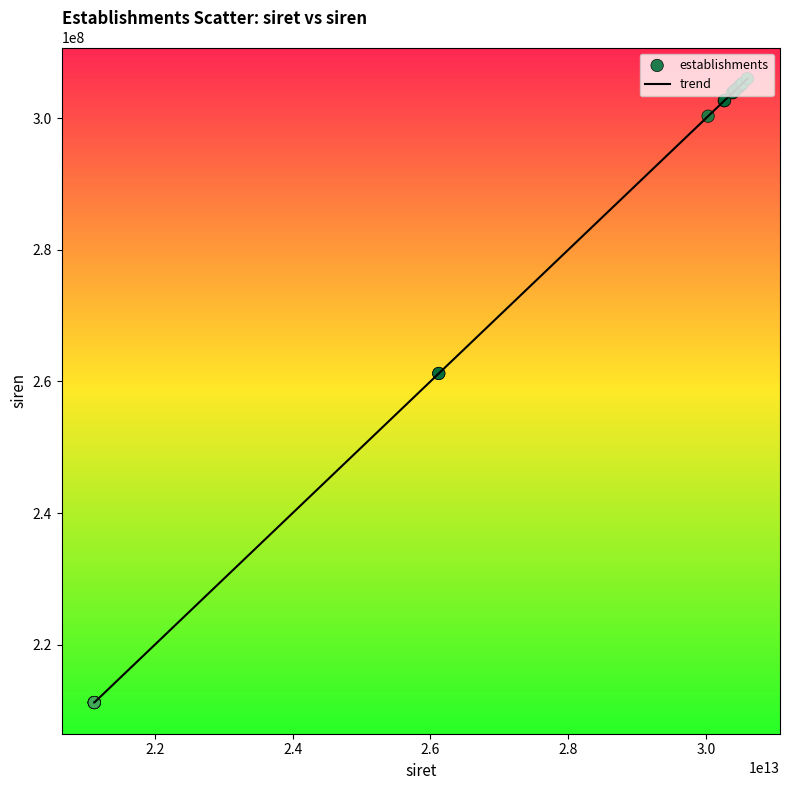

What is the maximum value shown in the chart?

305998783